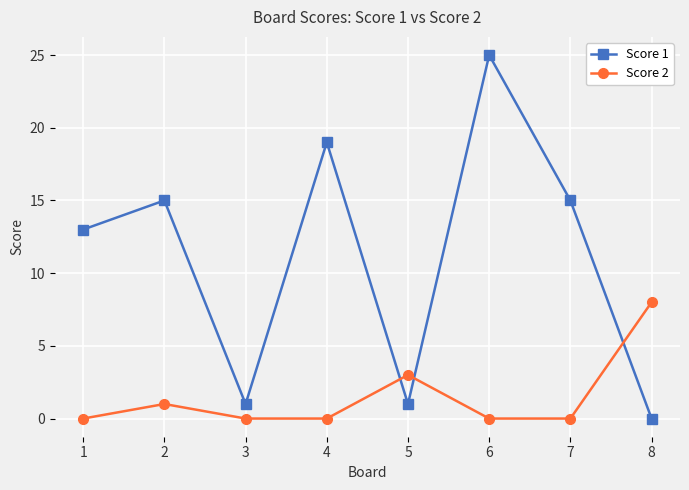

At 6, list the series in order from largest to smallest.

Score 1, Score 2